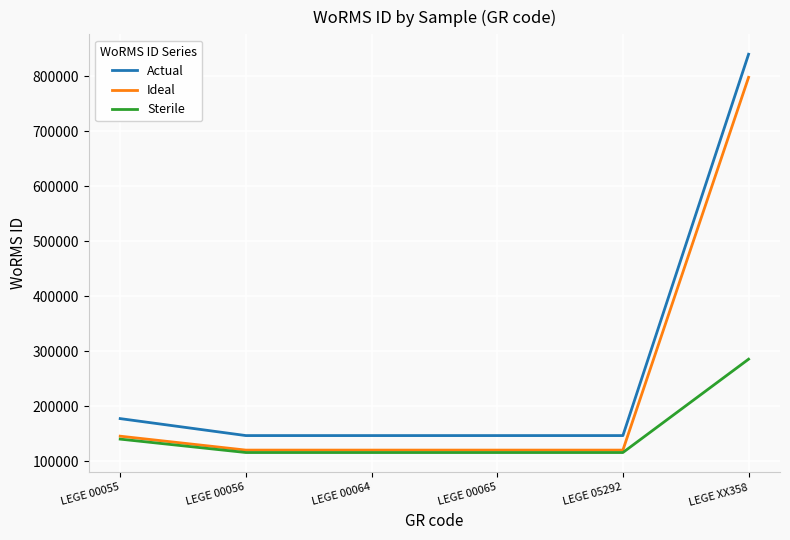

How many values in the Actual series exceed 146690?

2